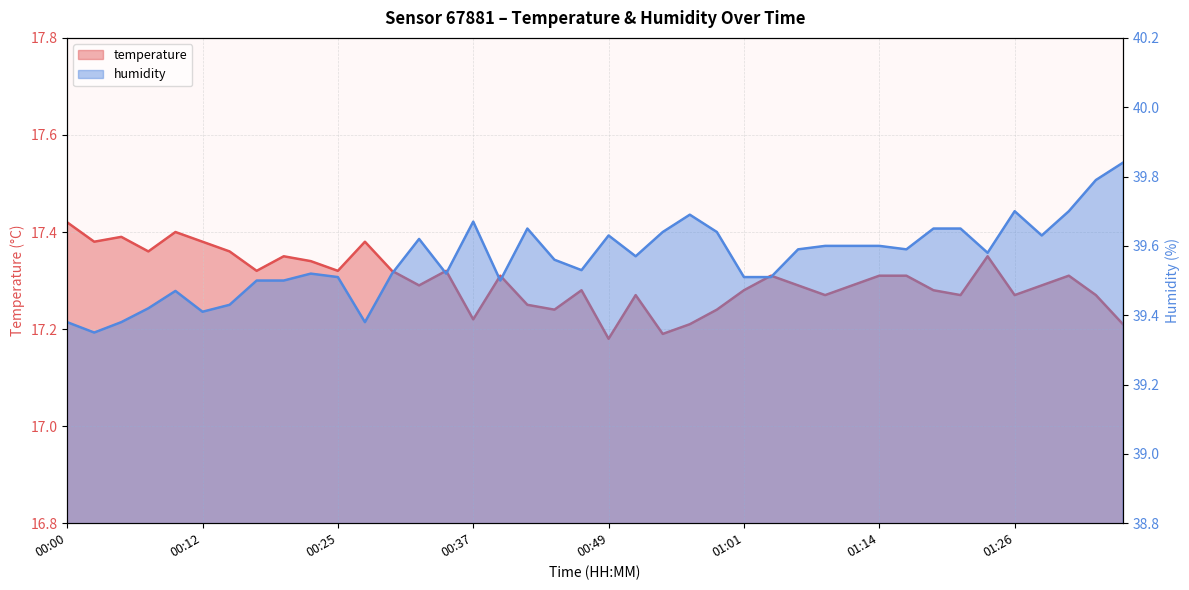

How many interior local valleys does the temperature series have?

12